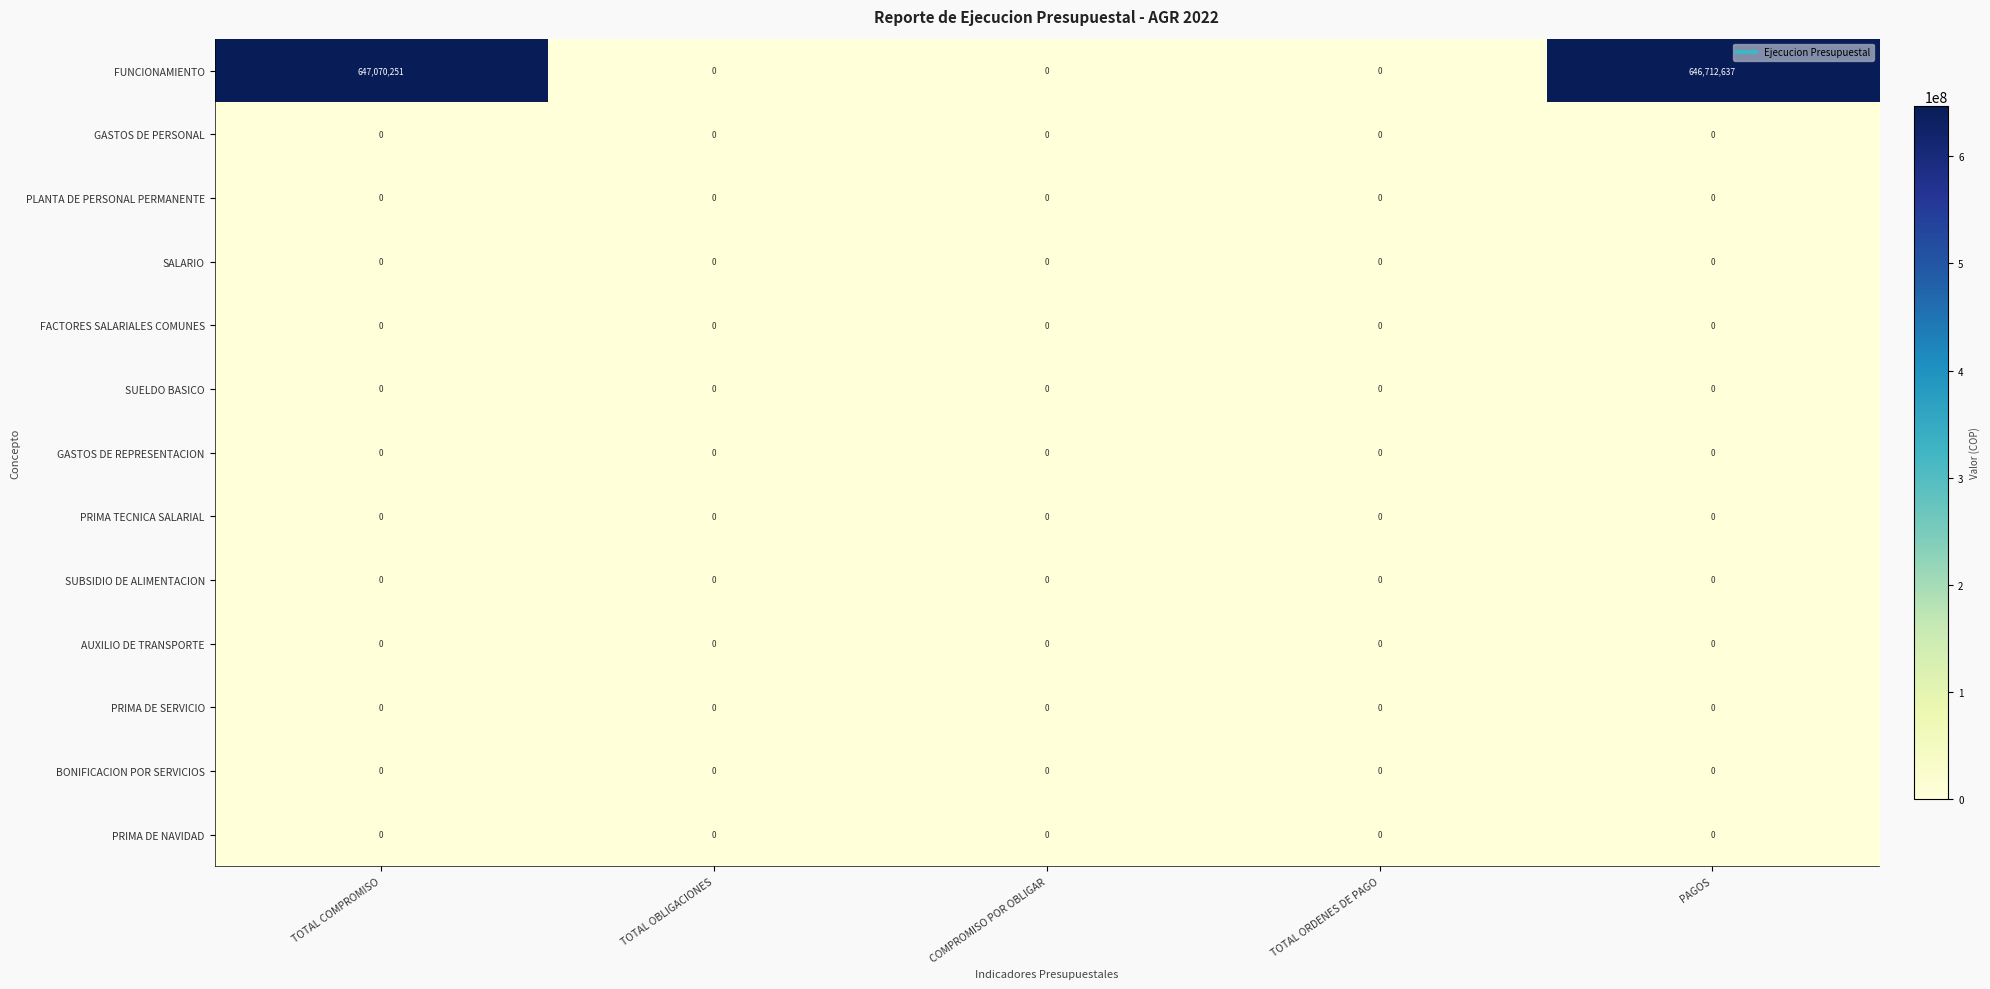

At which category is the sum across all series the highest?

TOTAL COMPROMISO